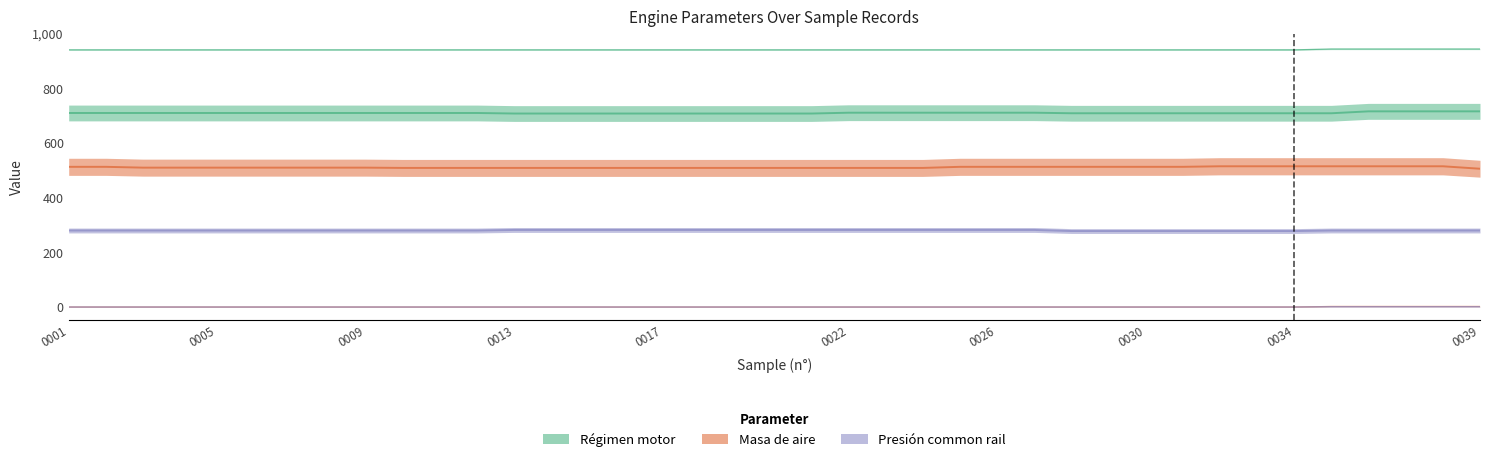

Which label corresponds to the smallest value in the chart?

0001